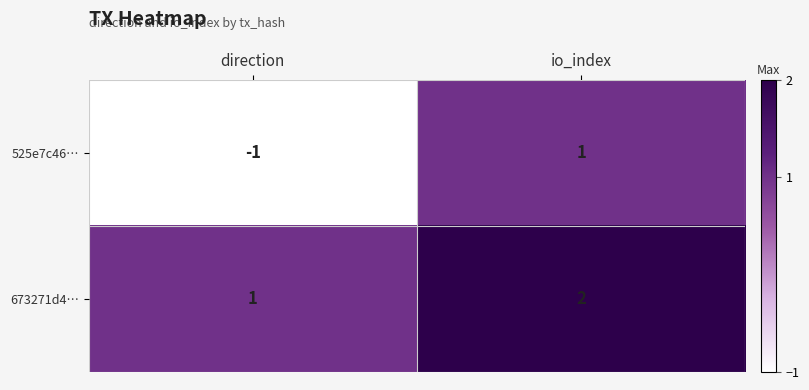

Between direction and io_index, which series saw the biggest shift?

525e7c46…